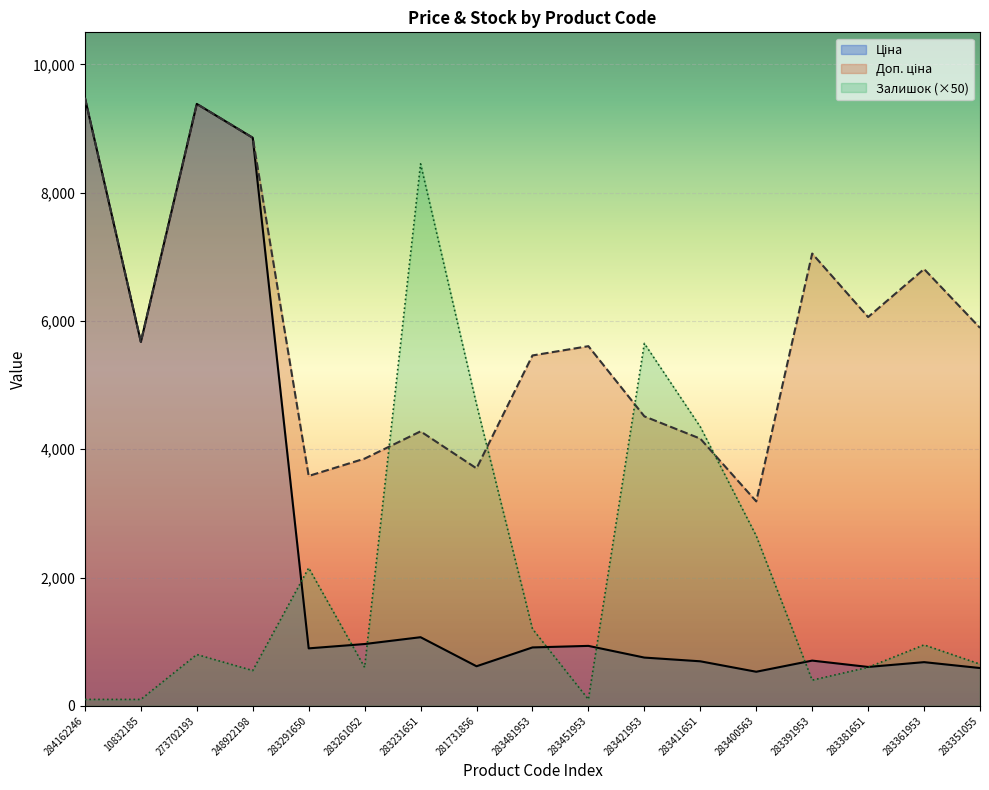

Which series has the largest total across all categories?

Доп. ціна